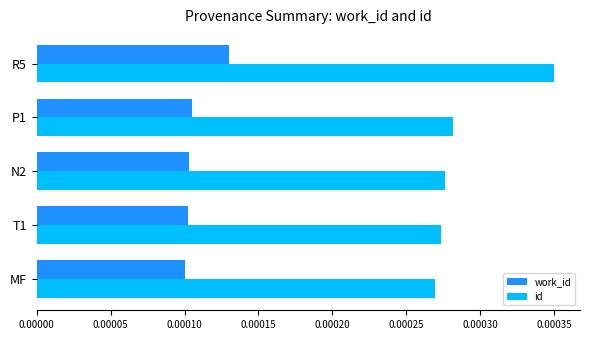

Is the value of work_id at T1 greater than the value of id at P1?

No